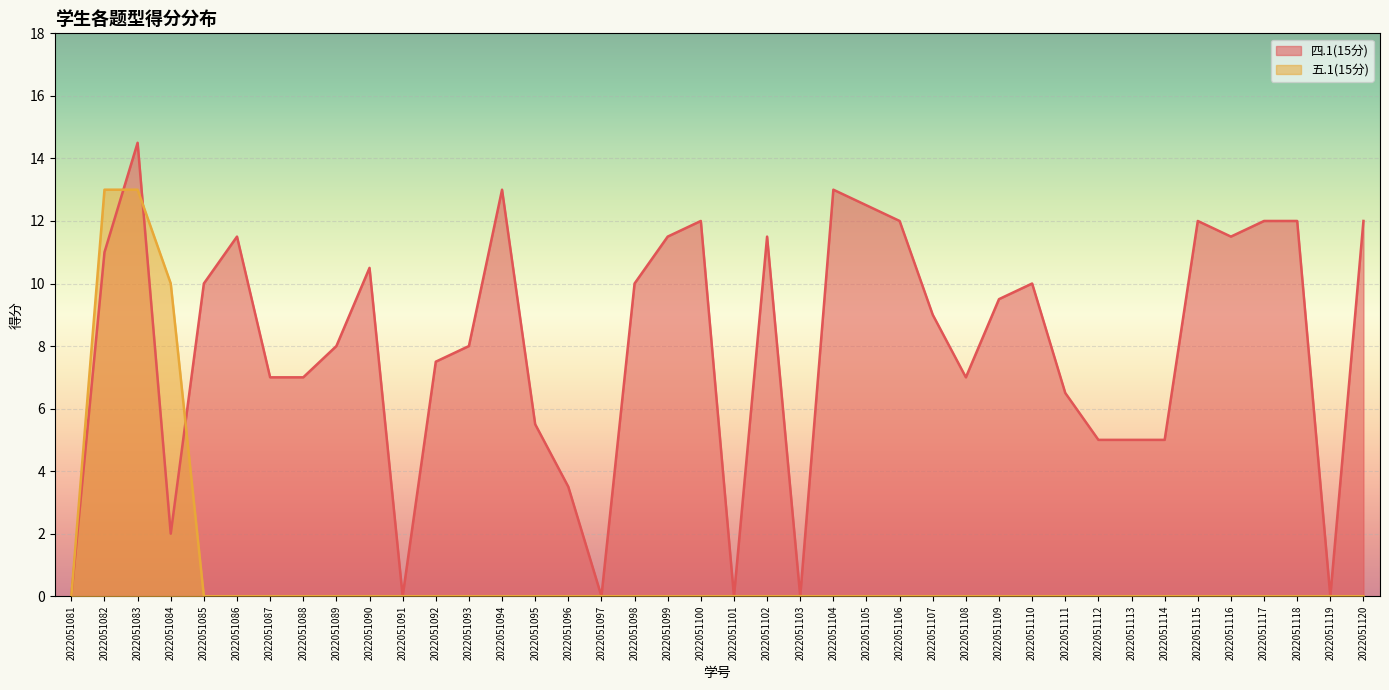

Reading left to right, transcribe all the data shown in this chart.

四.1(15分): 0.0	11.0	14.5	2.0	10.0	11.5	7.0	7.0	8.0	10.5	0.0	7.5	8.0	13.0	5.5	3.5	0.0	10.0	11.5	12.0	0.0	11.5	0.0	13.0	12.5	12.0	9.0	7.0	9.5	10.0	6.5	5.0	5.0	5.0	12.0	11.5	12.0	12.0	0.0	12.0
五.1(15分): 0.0	13.0	13.0	10.0	0.0	0.0	0.0	0.0	0.0	0.0	0.0	0.0	0.0	0.0	0.0	0.0	0.0	0.0	0.0	0.0	0.0	0.0	0.0	0.0	0.0	0.0	0.0	0.0	0.0	0.0	0.0	0.0	0.0	0.0	0.0	0.0	0.0	0.0	0.0	0.0